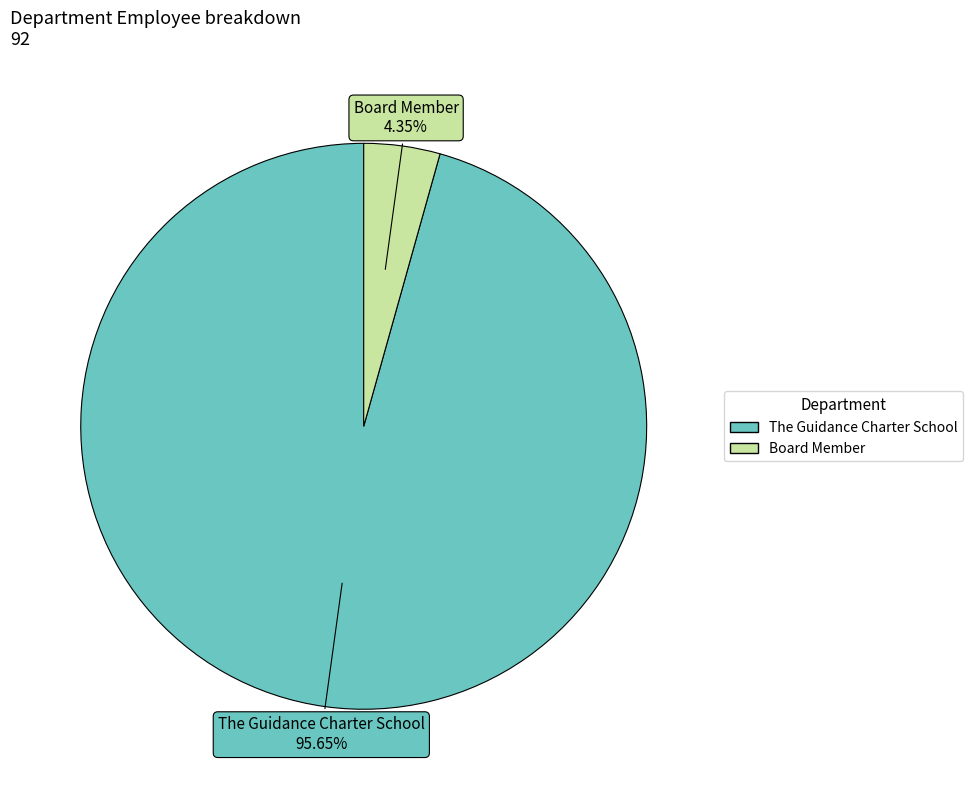

Which slice represents more than half of the pie?

The Guidance Charter School